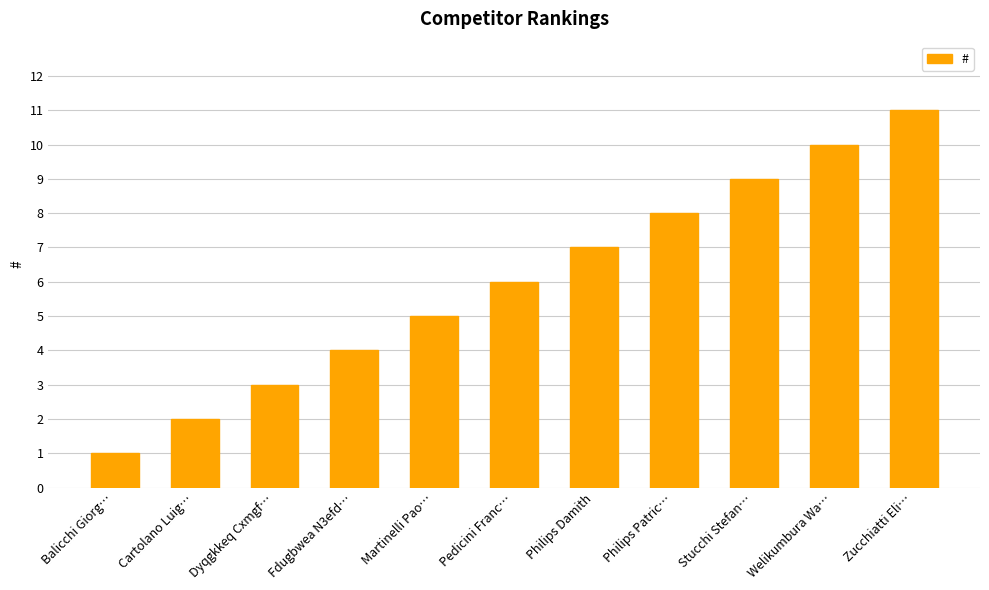

Is it true that the value at Philips Patric… is 8?

True